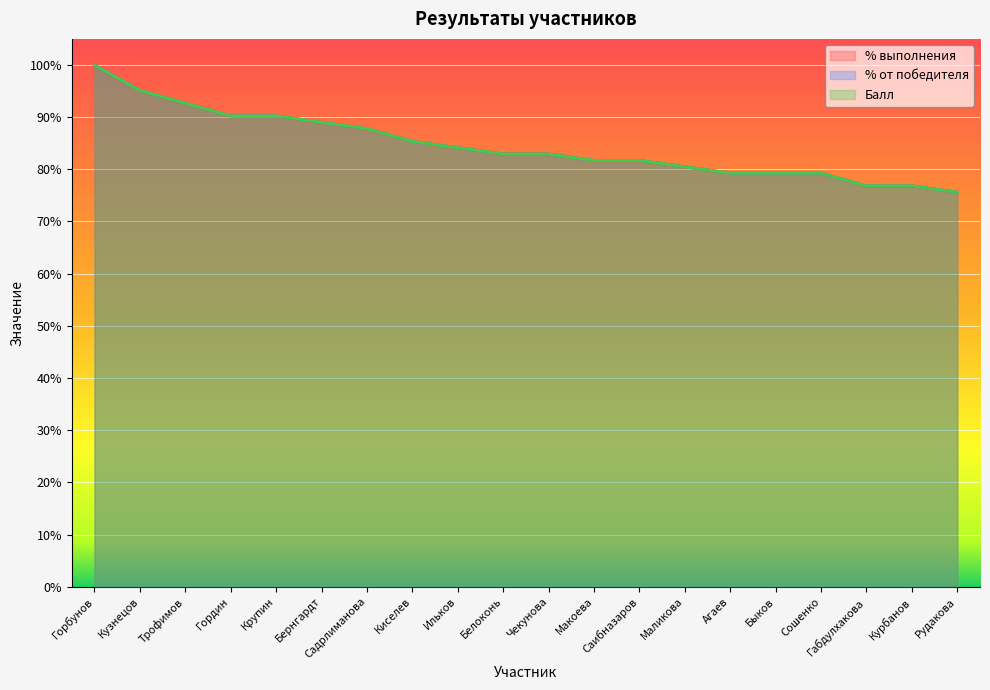

How many distinct data groups are displayed?

3